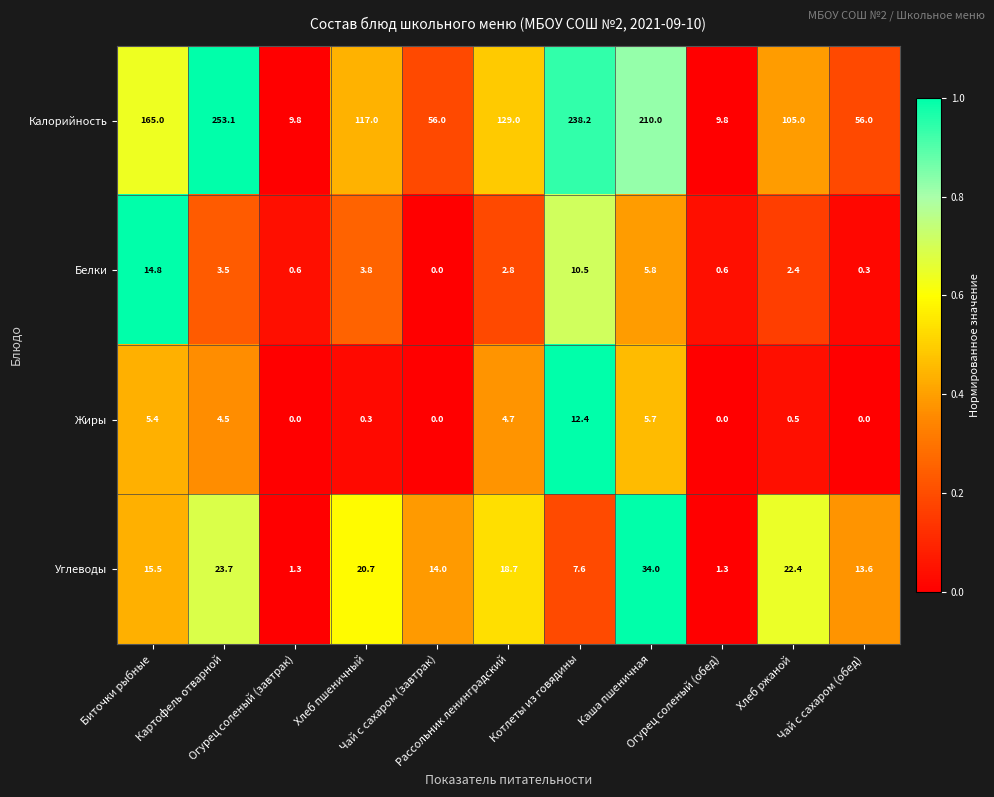

Which series has the largest total across all categories?

Калорийность